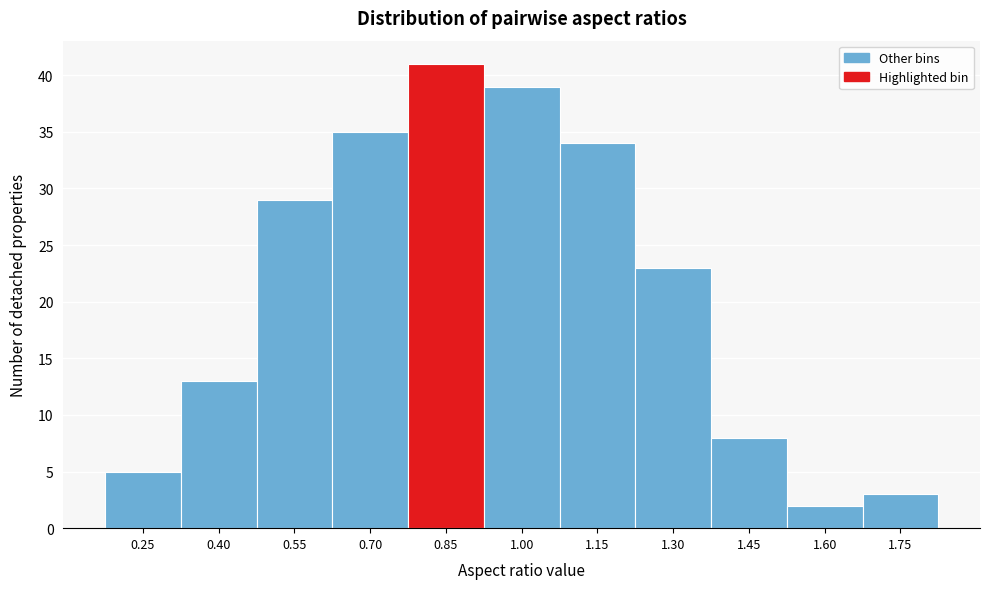

Reading left to right, extract all data points from this chart.

0.25=5	0.40=13	0.55=29	0.70=35	0.85=41	1.00=39	1.15=34	1.30=23	1.45=8	1.60=2	1.75=3